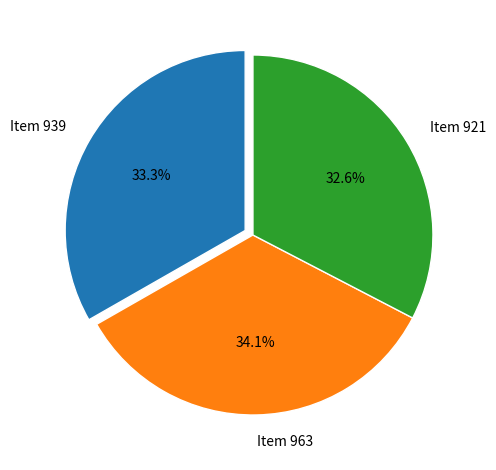

Rank the categories by value from lowest to highest.

Item 921, Item 939, Item 963